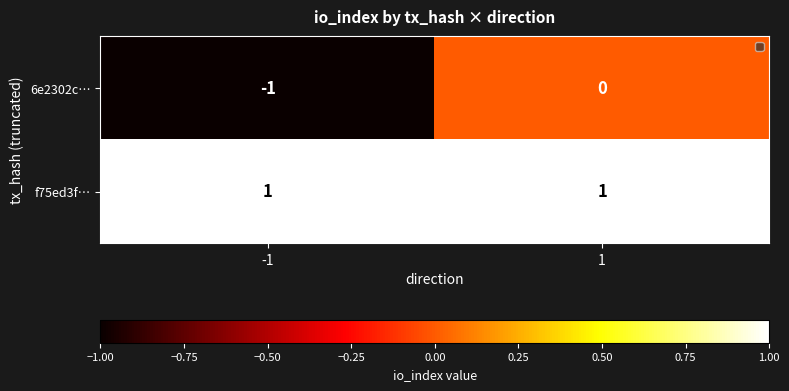

Between -1 and 1, which series saw the biggest shift?

6e2302c…